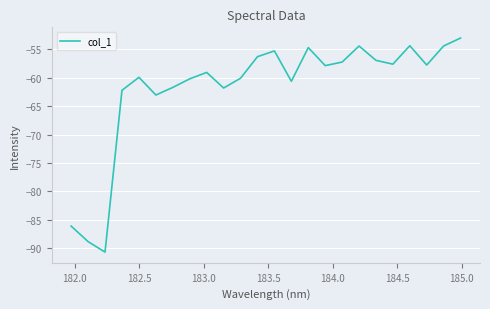

What is the maximum value shown in the chart?

-53.0